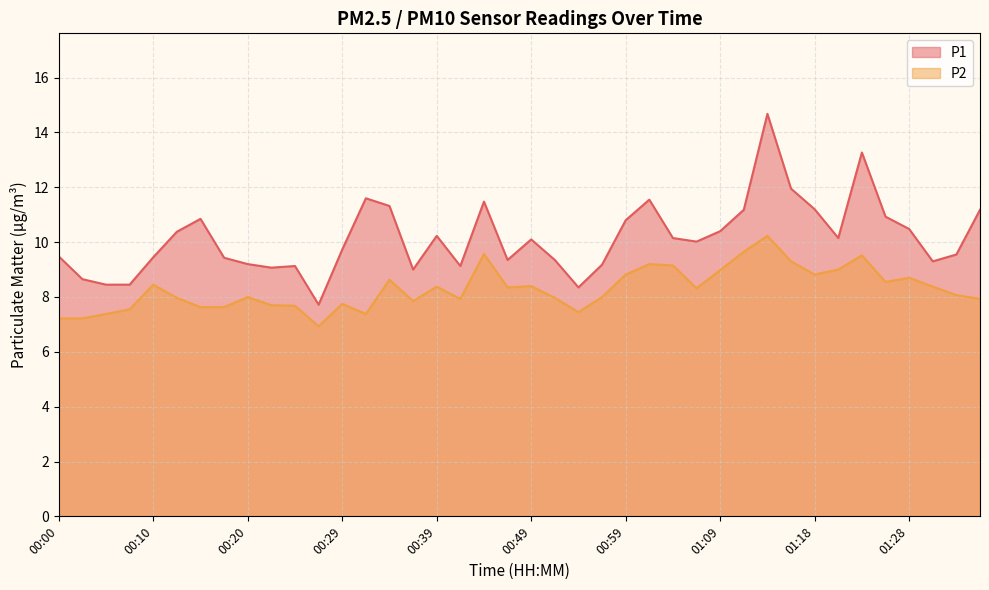

Reading left to right, list all the values displayed in this chart.

P1: 9.5	8.7	8.4	8.4	9.4	10.4	10.8	9.4	9.2	9.1	9.1	7.7	9.7	11.6	11.3	9.0	10.2	9.1	11.5	9.3	10.1	9.3	8.3	9.2	10.8	11.6	10.2	10.0	10.4	11.2	14.7	11.9	11.2	10.2	13.3	10.9	10.5	9.3	9.6	11.2
P2: 7.2	7.2	7.4	7.5	8.4	8.0	7.6	7.6	8.0	7.7	7.7	6.9	7.8	7.4	8.6	7.8	8.4	7.9	9.6	8.3	8.4	8.0	7.5	8.0	8.8	9.2	9.2	8.3	9.0	9.7	10.2	9.3	8.8	9.0	9.5	8.6	8.7	8.4	8.1	7.9